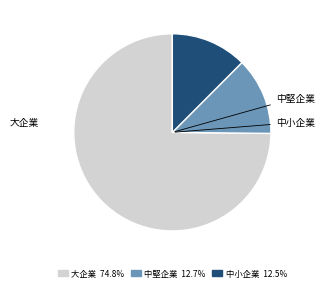

Which slice is the largest?

大企業